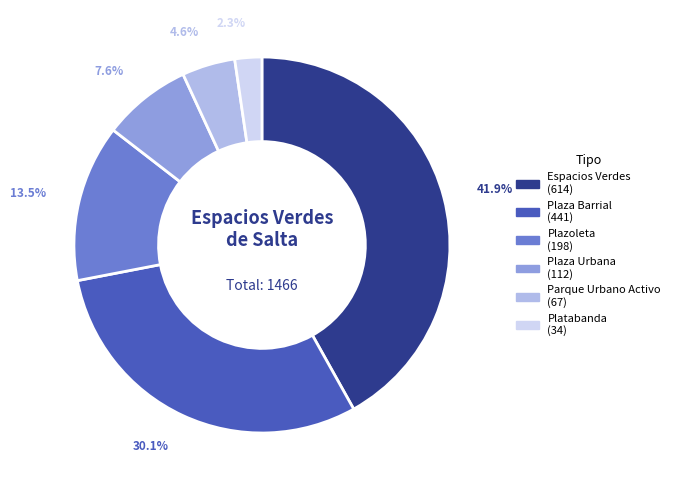

Is Platabanda the majority of the pie?

No